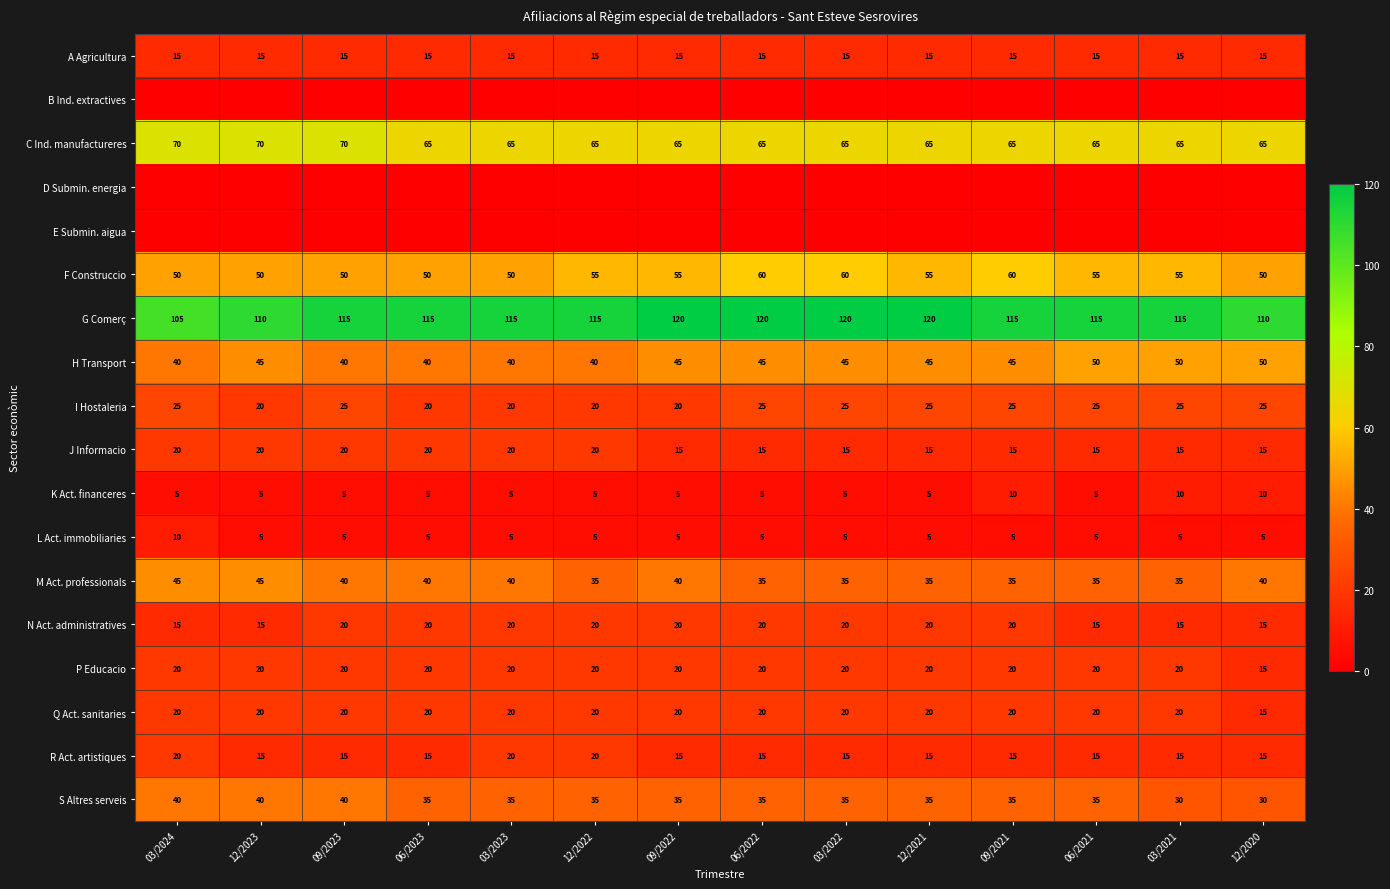

What is the minimum value for I Hostaleria?

20